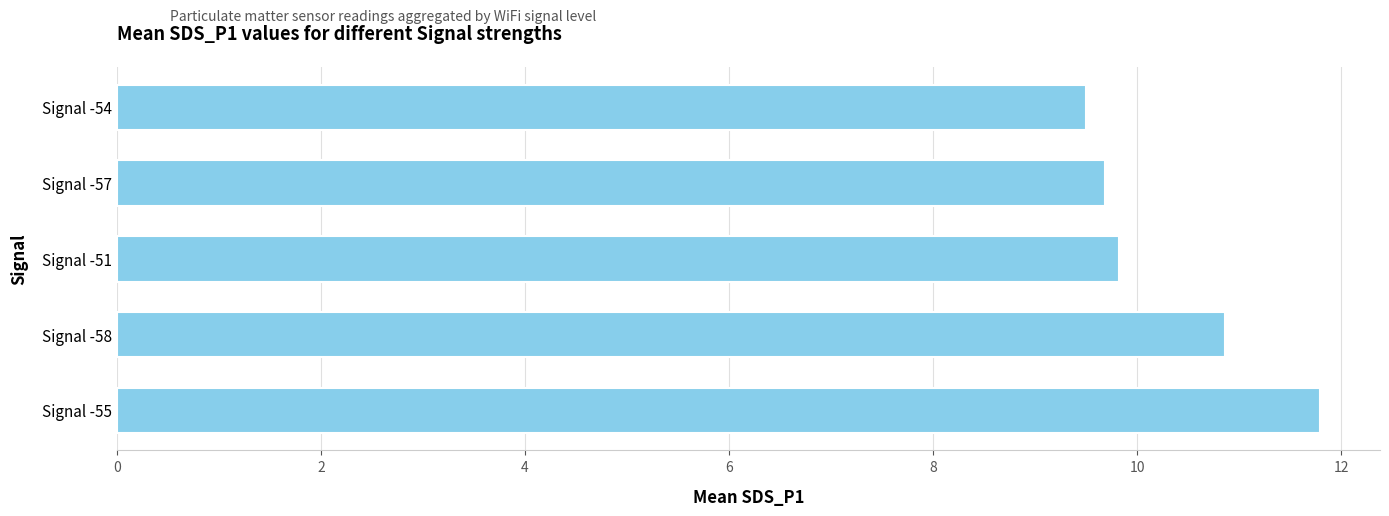

The chart shows a value of 9.7 at Signal -57. True or false?

True